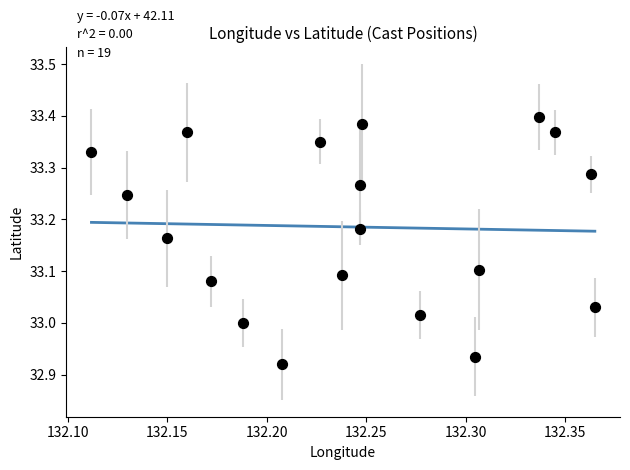

What is the range of Y values (max minus min)?

0.5